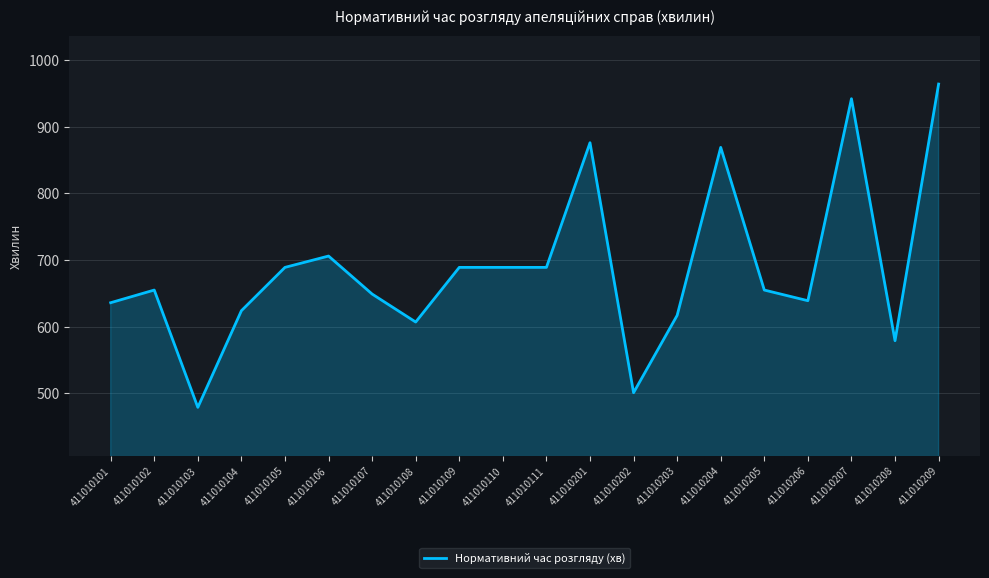

At which category does the chart reach its minimum across all series?

411010103